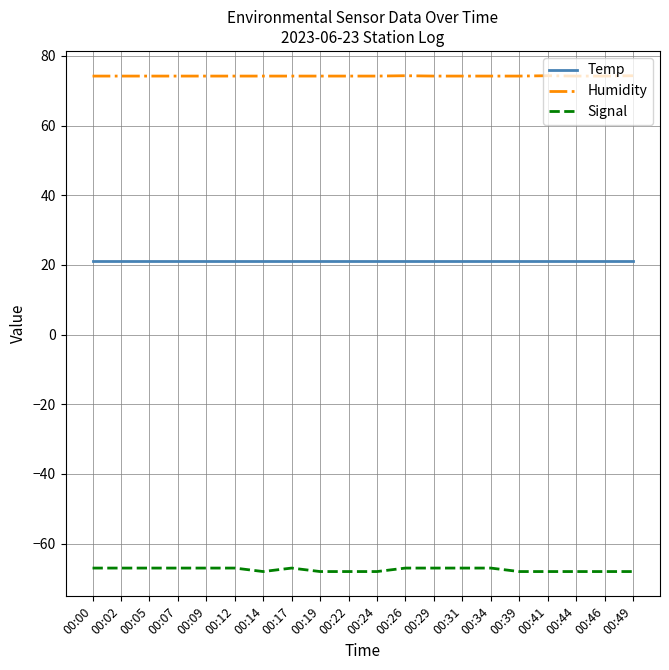

The value of Humidity at 00:24 is 74.2. True or false?

True